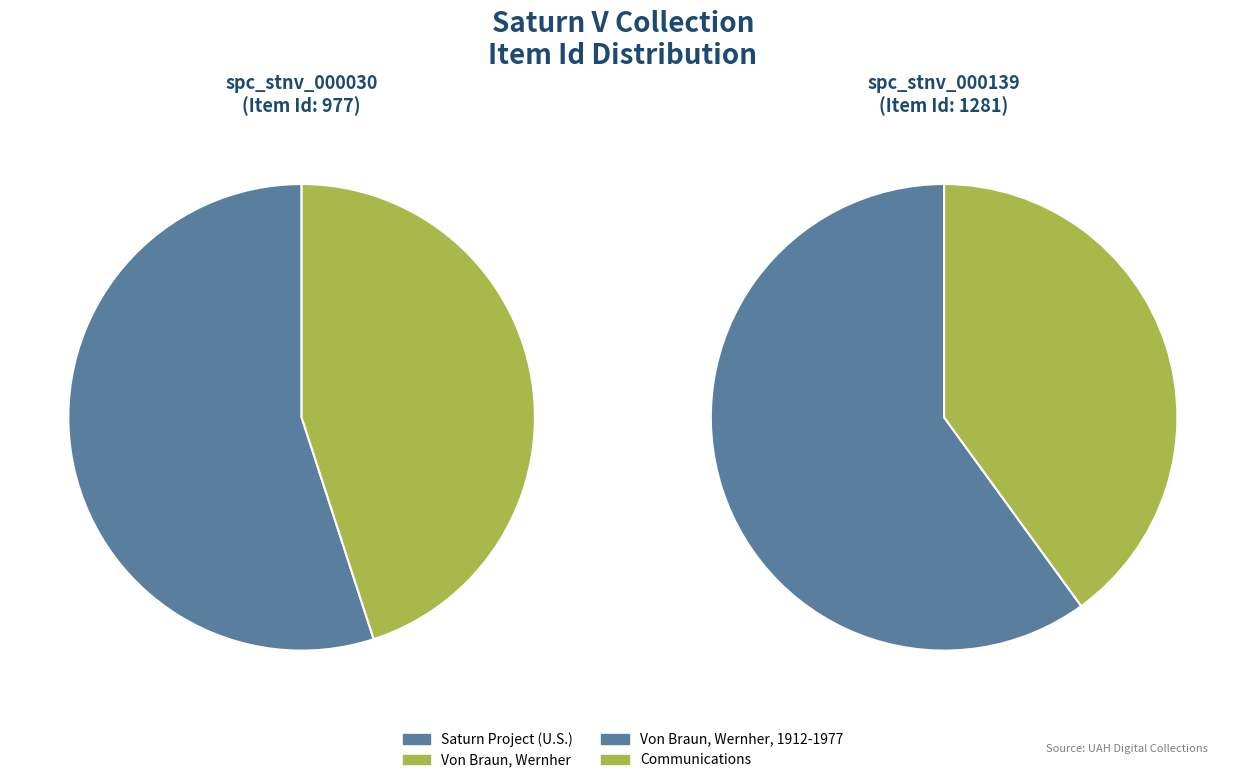

What percentage do Item 977 and Item 1281 together represent?

100.0%